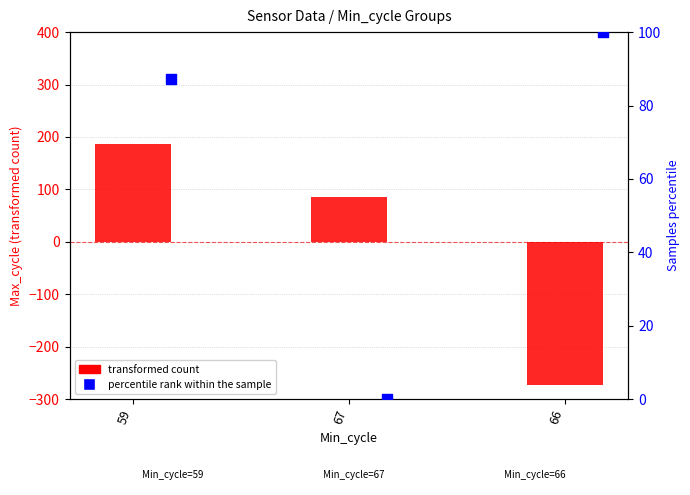

Which series contains the highest Y value?

transformed count